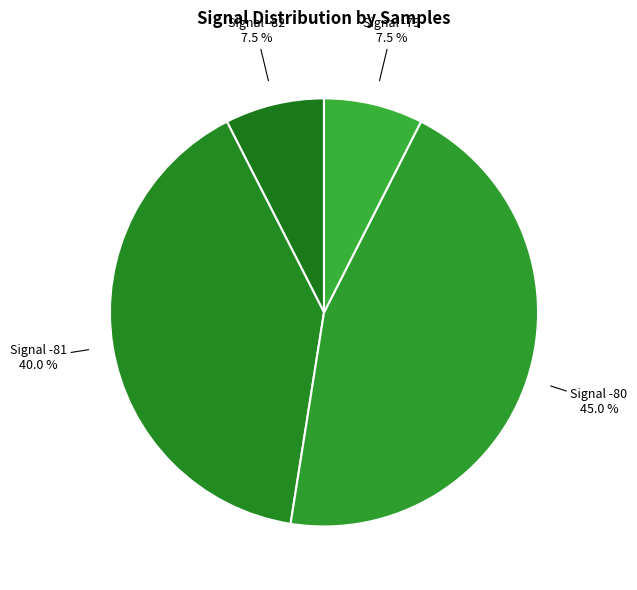

Does any single category account for the majority?

No